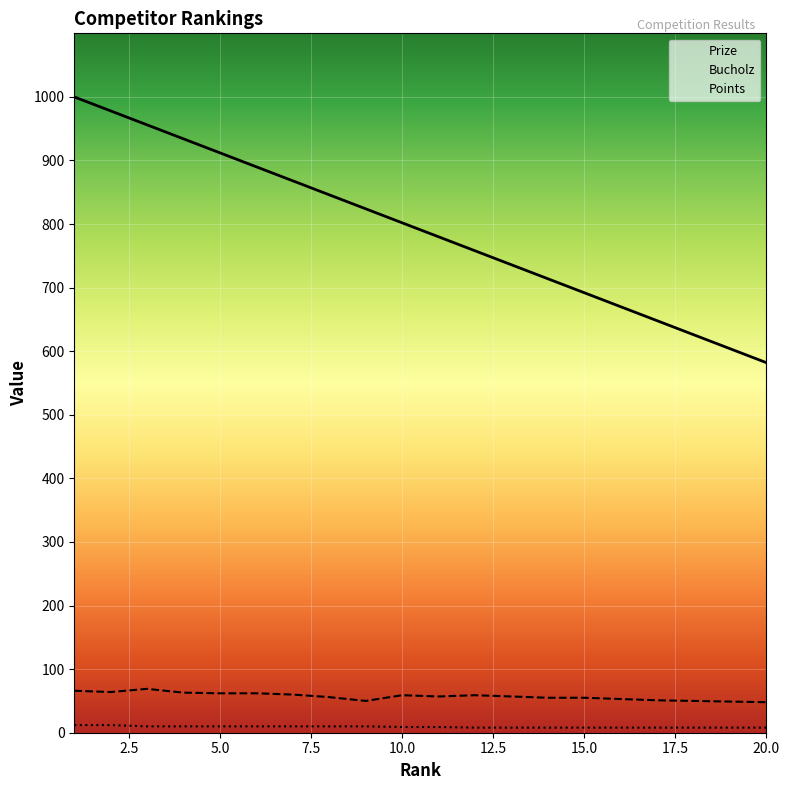

How many data points in Bucholz are above 57?

9